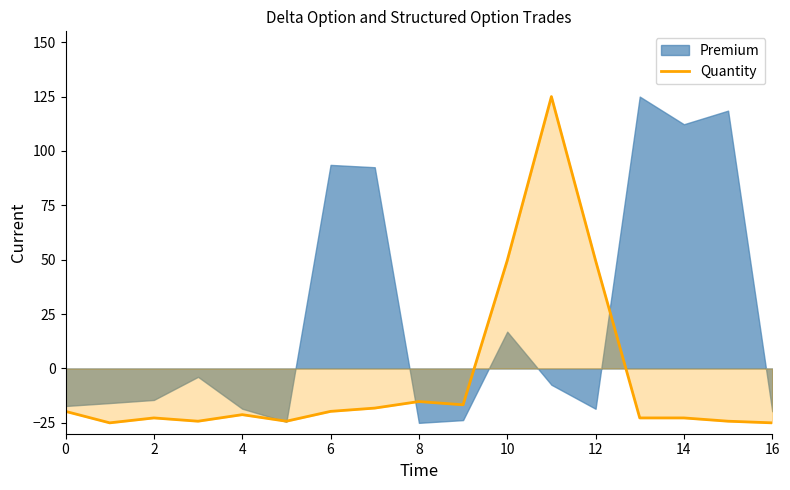

What is the change in value from 4 to 16?

-2.3